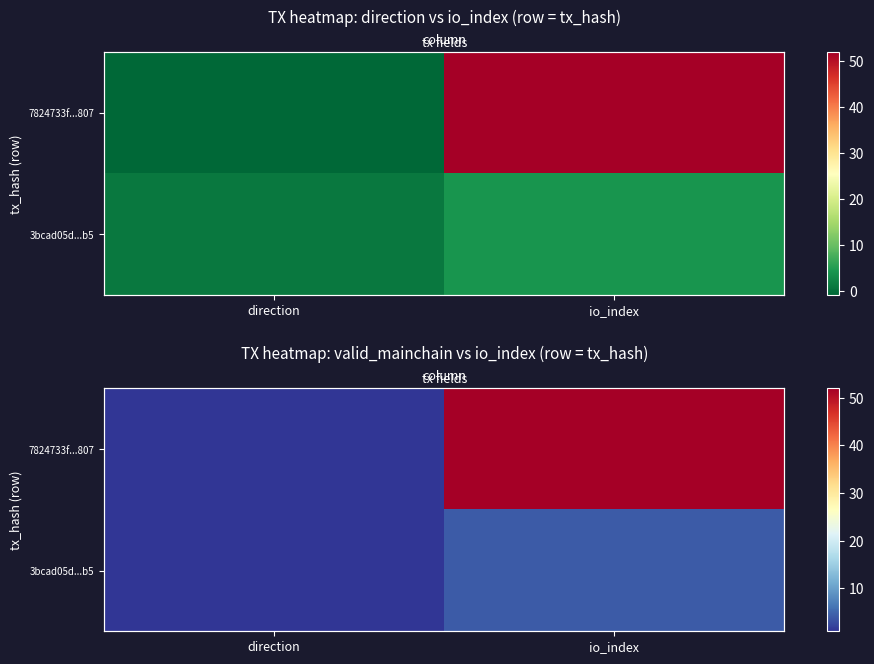

At direction, list the series in order from smallest to largest.

7824733f...807, 3bcad05d...b5